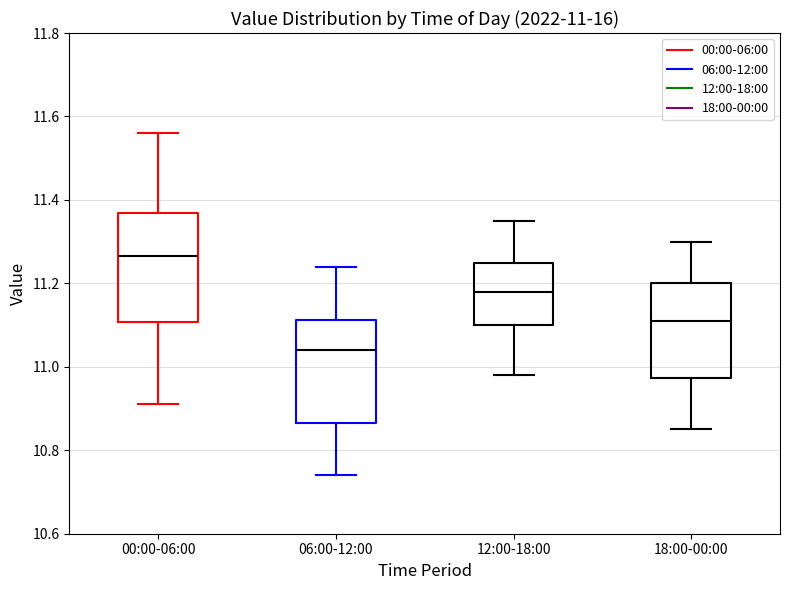

Which box's median line is the highest?

00:00-06:00